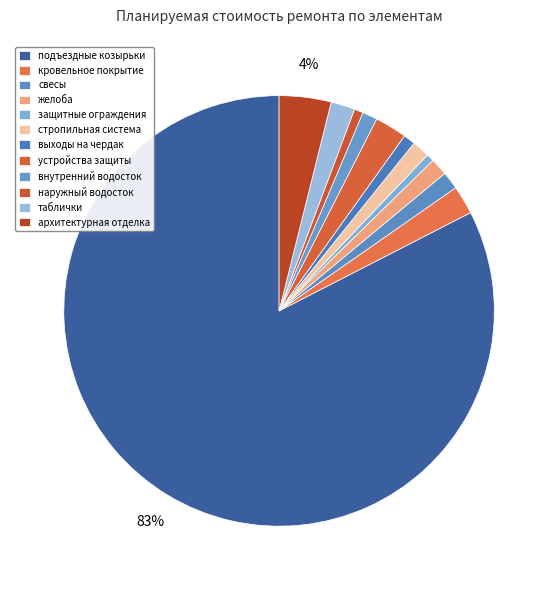

Combined, do наружный водосток and желоба account for over 50%?

No